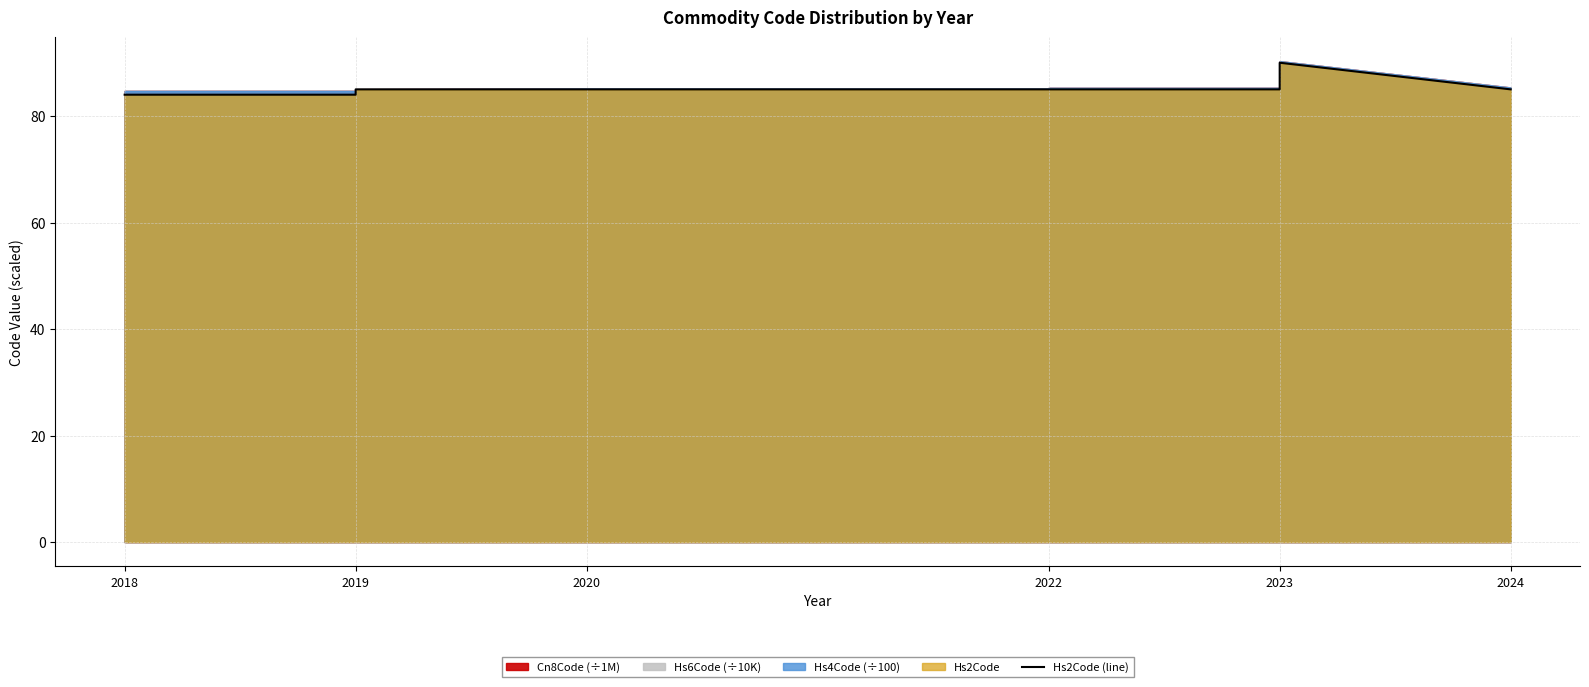

Which category has the lowest value across all series?

2018